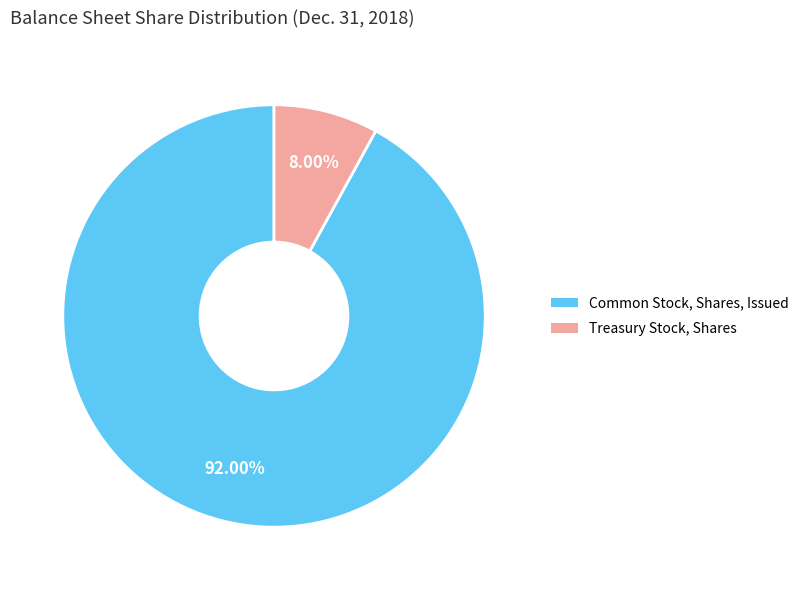

Between Treasury Stock, Shares and Common Stock, Shares, Issued, which is larger?

Common Stock, Shares, Issued